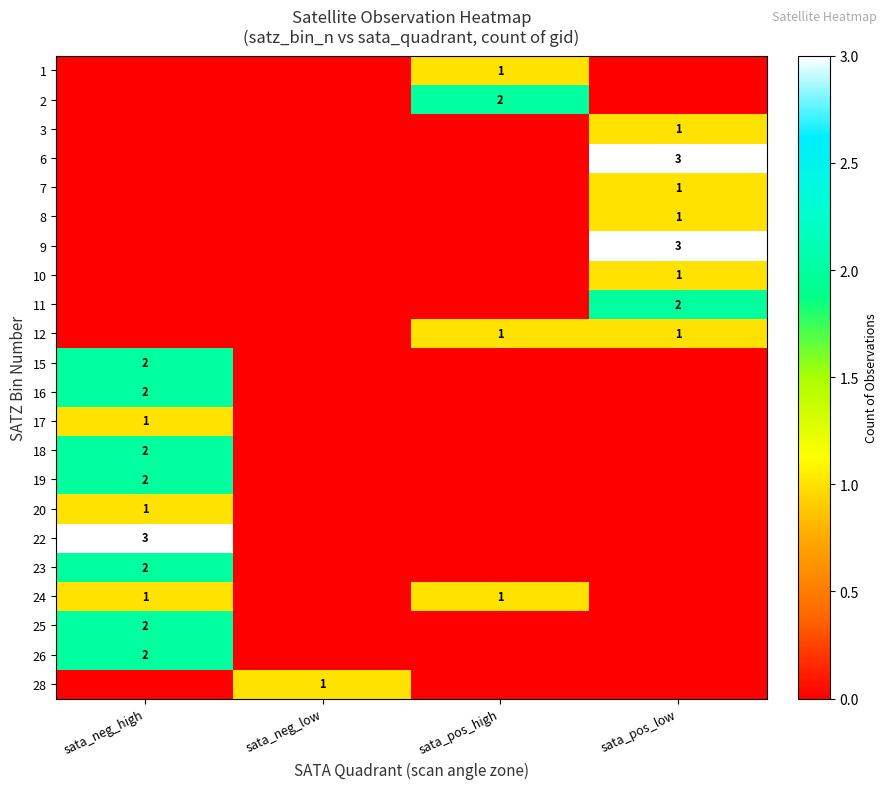

True or false: 11 has a value of 2 at sata_pos_low.

True